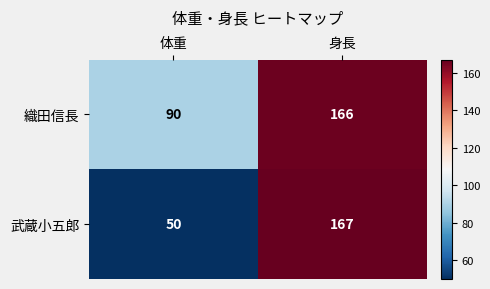

What is the difference between the maximum and minimum values in the 織田信長 series?

76